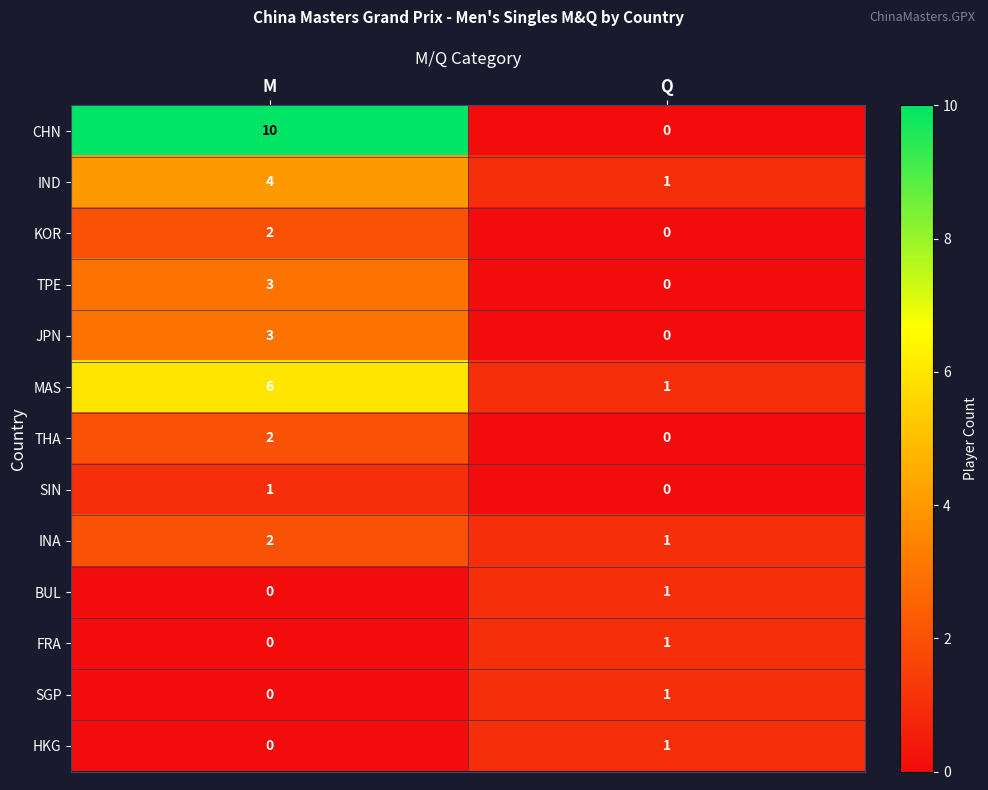

Is it true that SGP equals -1 at M?

False